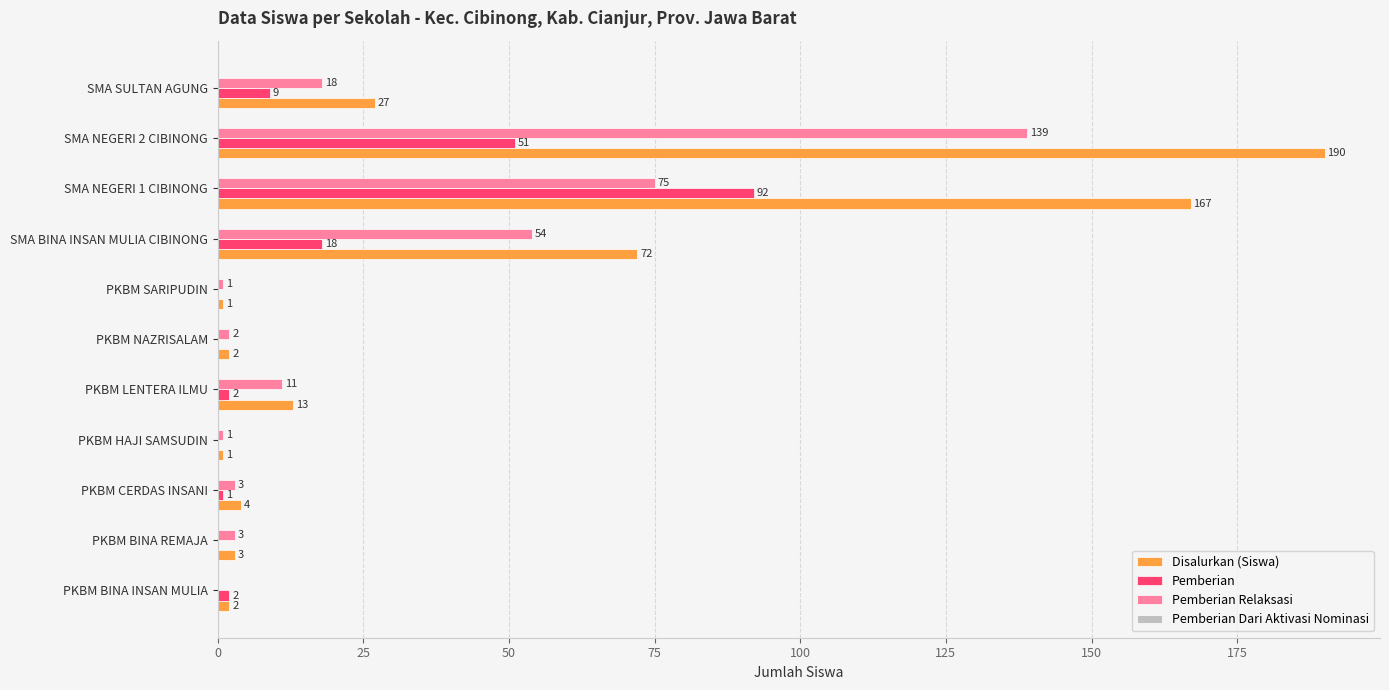

Is it true that Pemberian Relaksasi equals 7 at SMA SULTAN AGUNG?

False